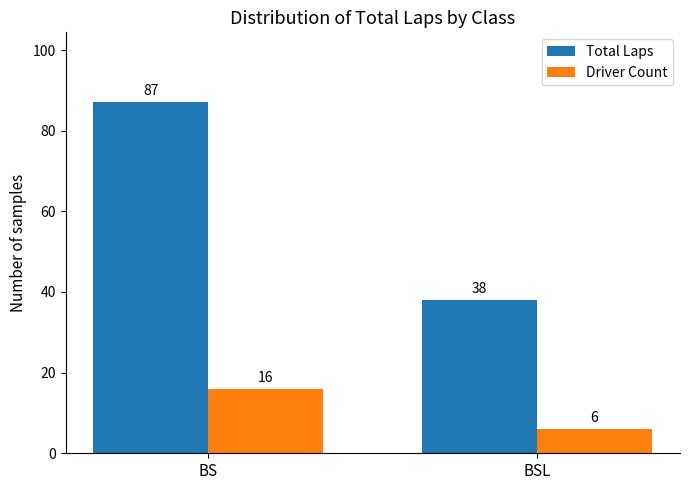

What is the average value of the Driver Count series?

11